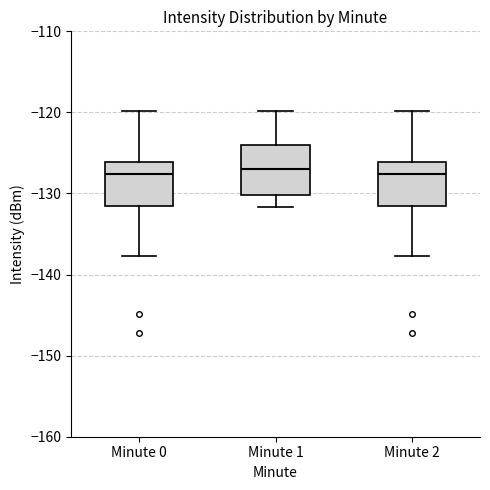

Reading left to right, read every box against the y-axis: the position of its median line, the range the box covers, and the ends of its whiskers. The values are not printed on the chart, so give them approximately, as read against the axis.

Minute 0: median -128, box -132 to -126, whiskers -138 to -120
Minute 1: median -127, box -130 to -124, whiskers -132 to -120
Minute 2: median -128, box -132 to -126, whiskers -138 to -120